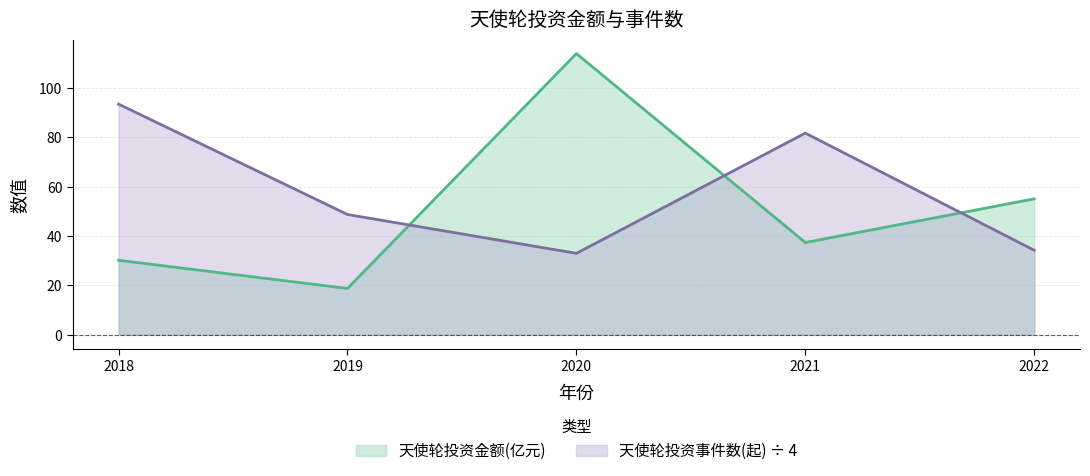

Reading left to right, list all the values displayed in this chart.

天使轮投资金额(亿元): 2018=30.2	2019=18.8	2020=114.0	2021=37.4	2022=55.1
天使轮投资事件数(起): 2018=93.5	2019=48.8	2020=33.0	2021=81.8	2022=34.2